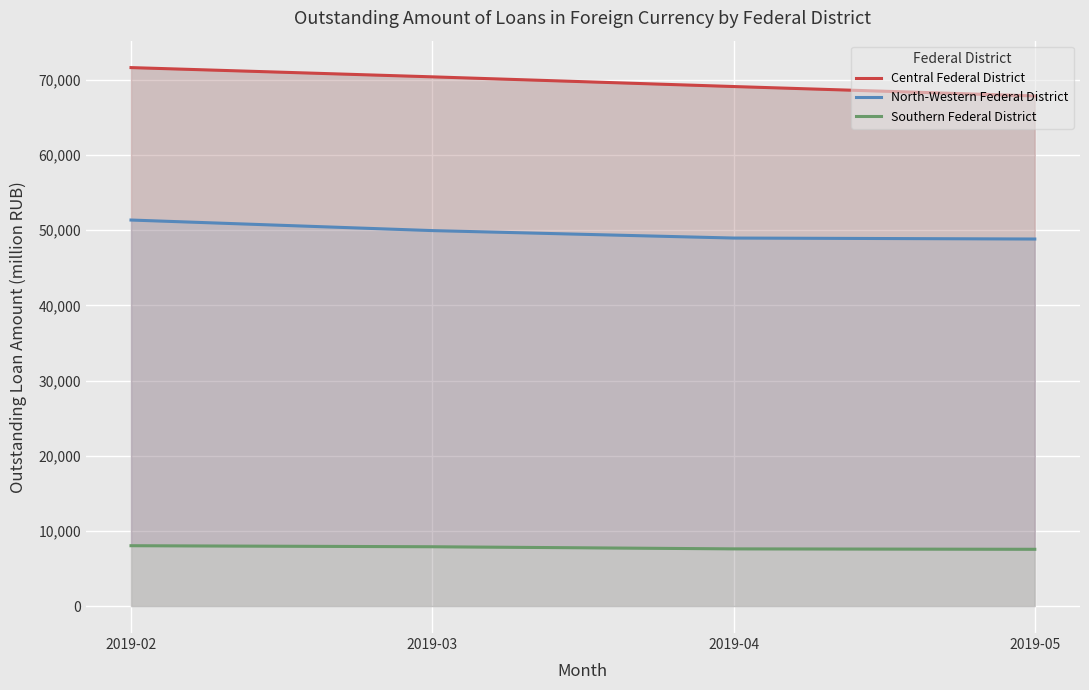

Count the number of data series in this chart.

3